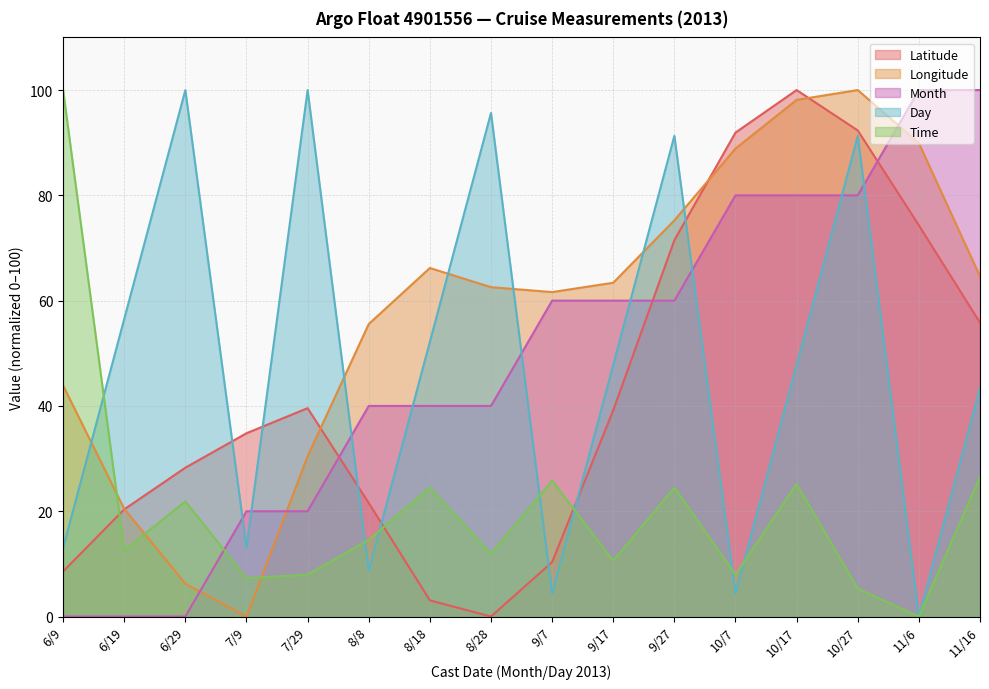

The value of Day at 7/29 is 65.8. True or false?

False